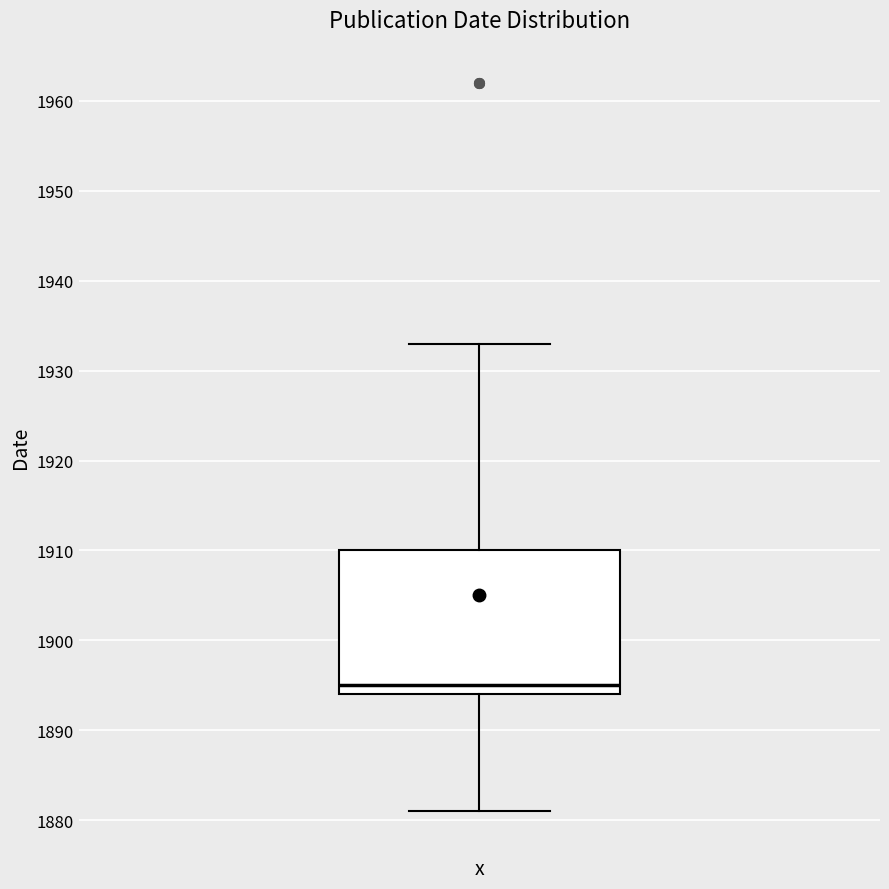

Read this box plot against the y-axis: the position of the median line, the range covered by the box, and the ends of both whiskers. The values are not printed on the chart, so give them approximately, as read against the axis.

median 1895, box 1894 to 1910, whiskers 1881 to 1933